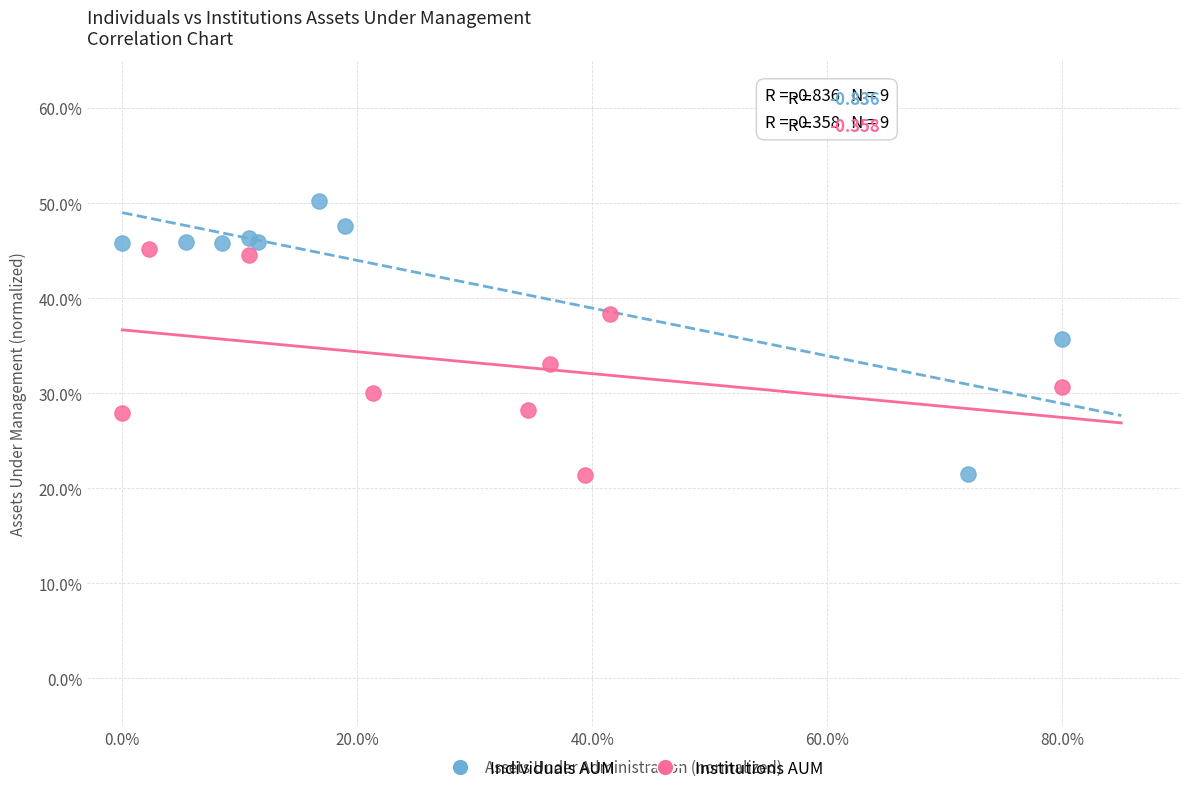

What are all the series names shown in the legend?

Individuals AUM, Institutions AUM